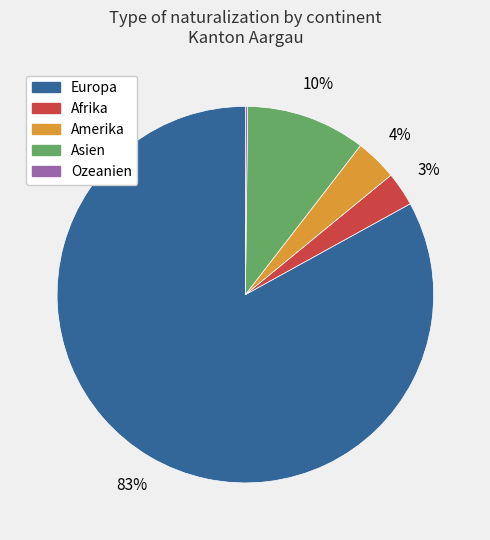

Which slice is the largest?

Europa